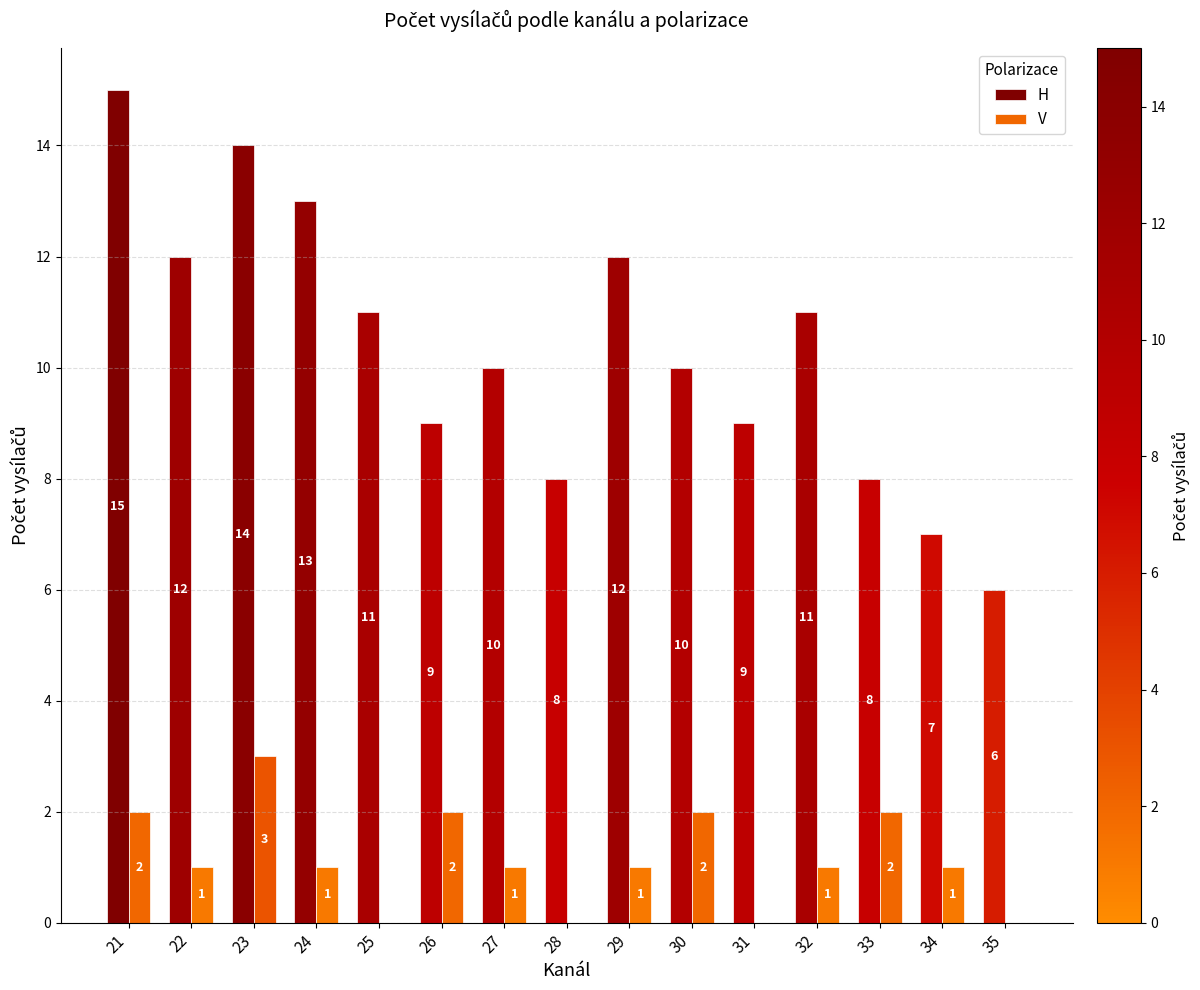

Where does the V series first go above 1?

21